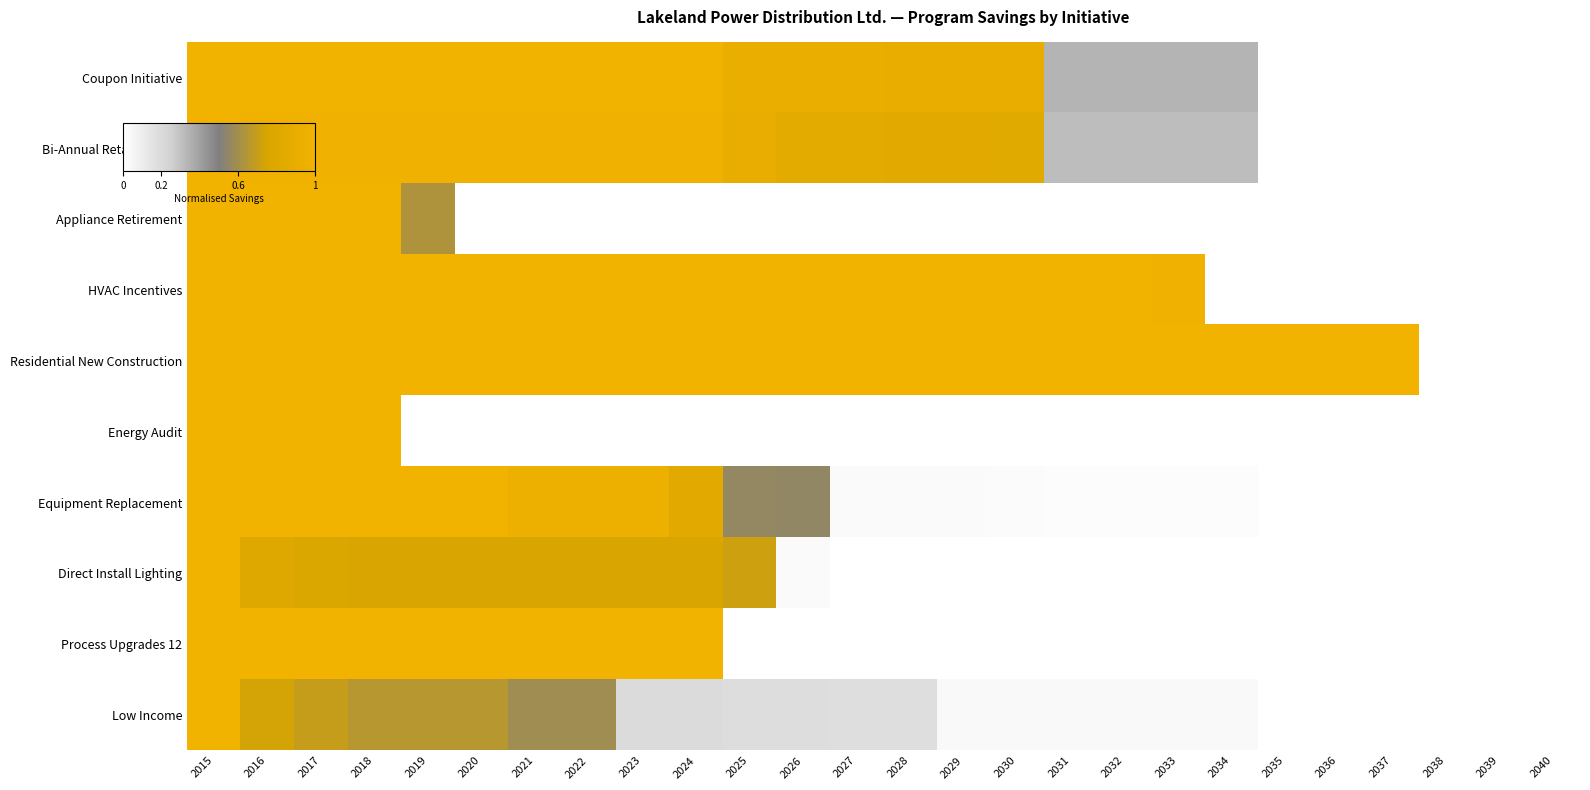

Which category has the lowest value across all series?

2035